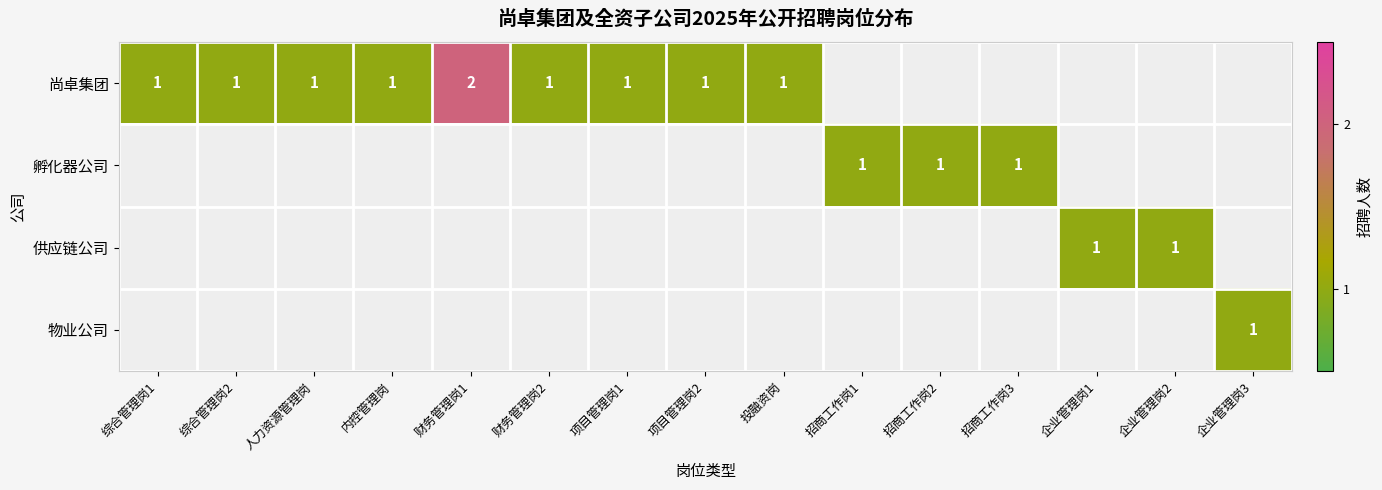

True or false: 物业公司 has a value of 0 at 企业管理岗3.

False